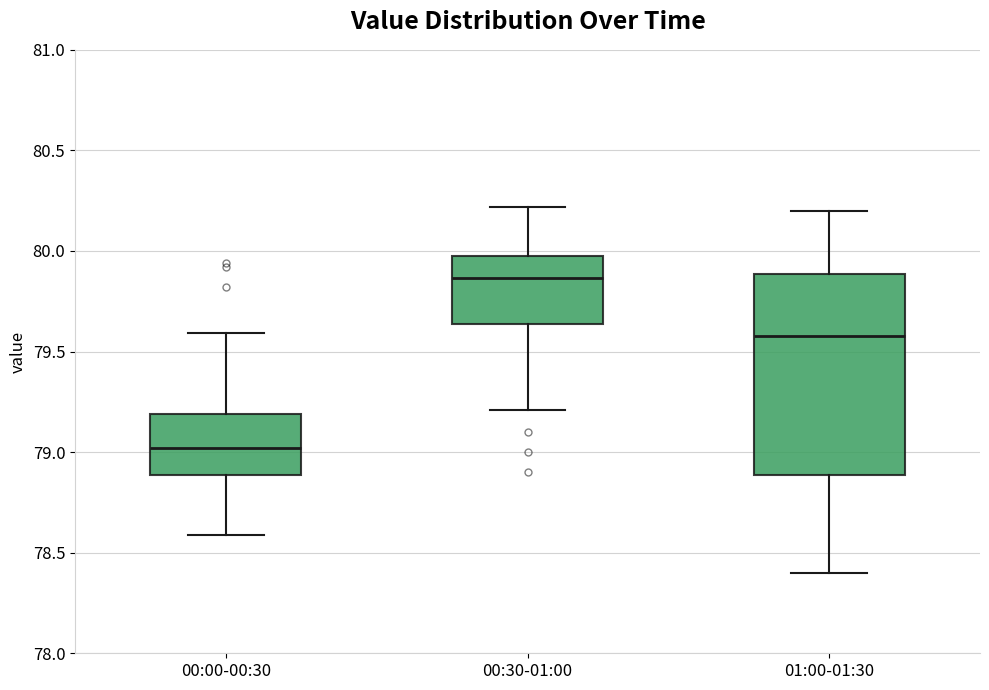

Which box has the lowest median line?

00:00-00:30